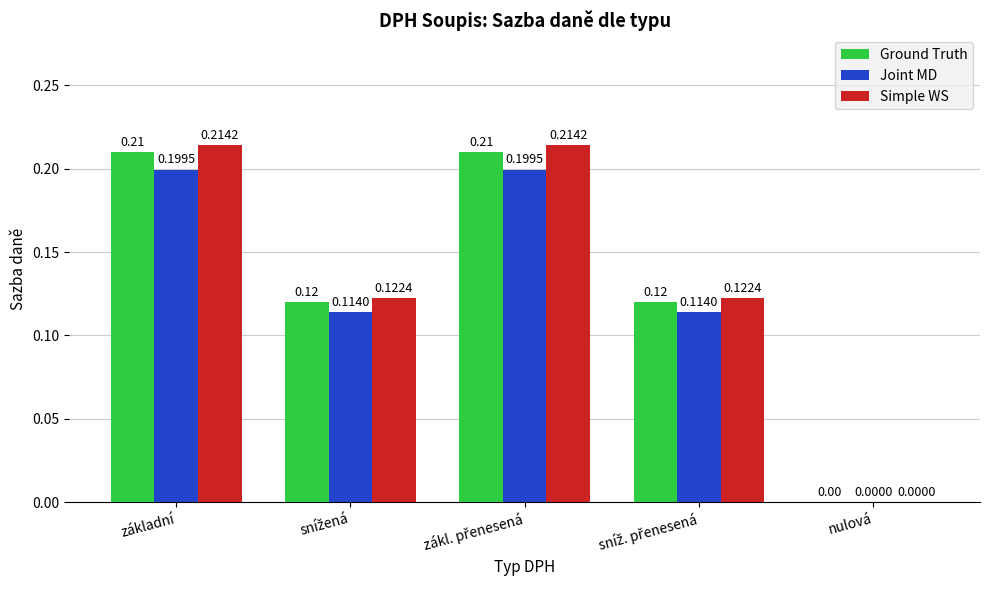

Which series has the largest total across all categories?

Simple WS